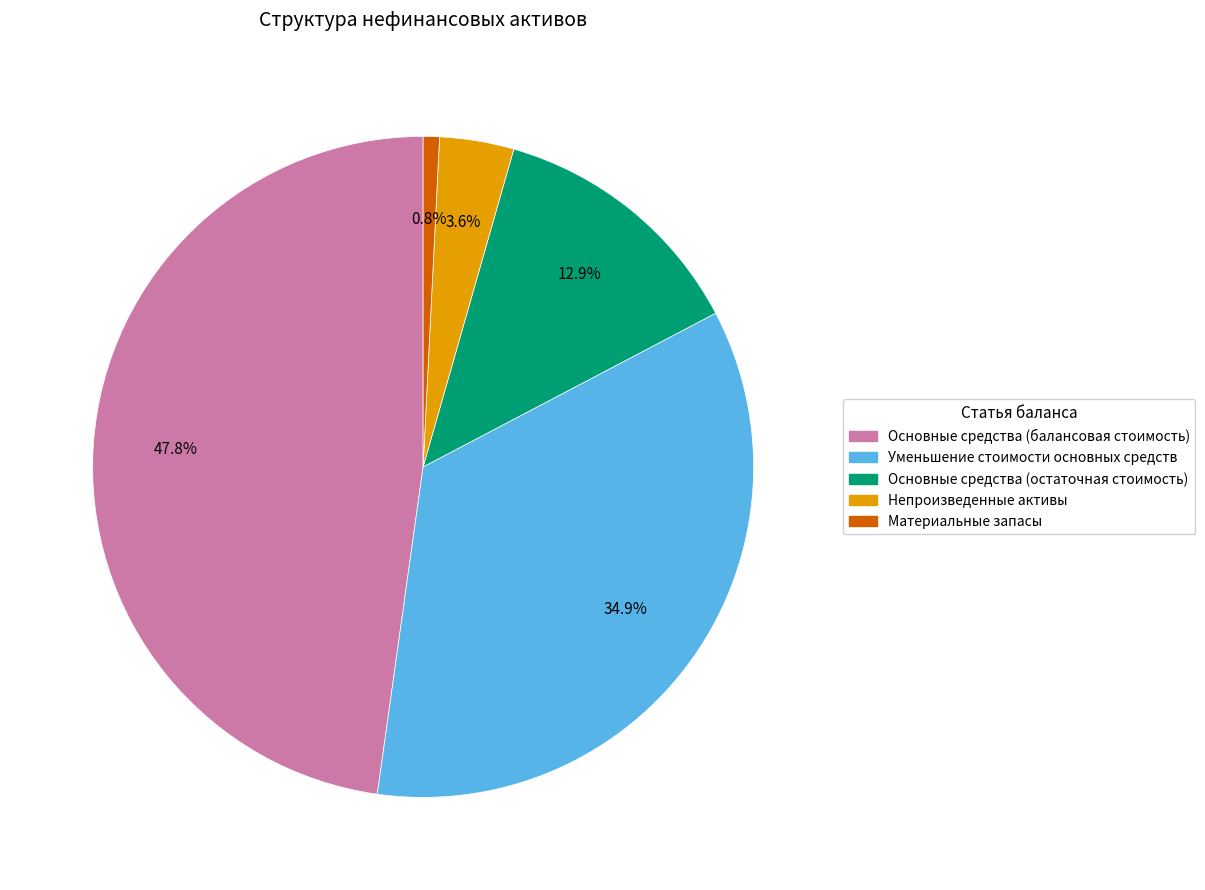

Rank the categories by value from lowest to highest.

Материальные запасы, Непроизведенные активы, Основные средства (остаточная стоимость), Уменьшение стоимости основных средств, Основные средства (балансовая стоимость)